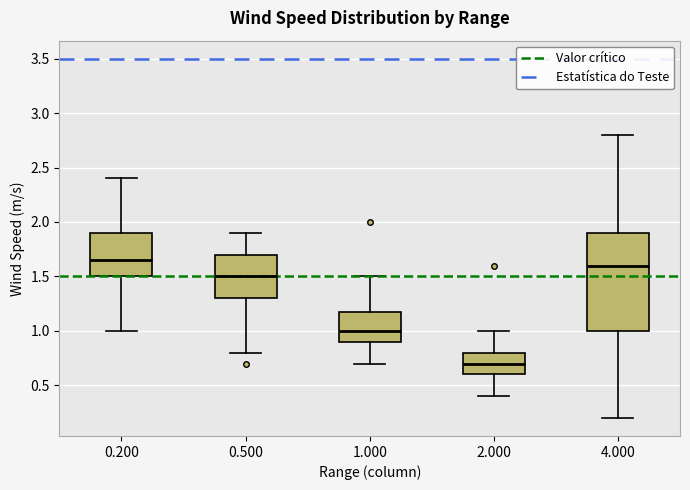

Which box is the tallest, from its lower edge to its upper edge?

4.000